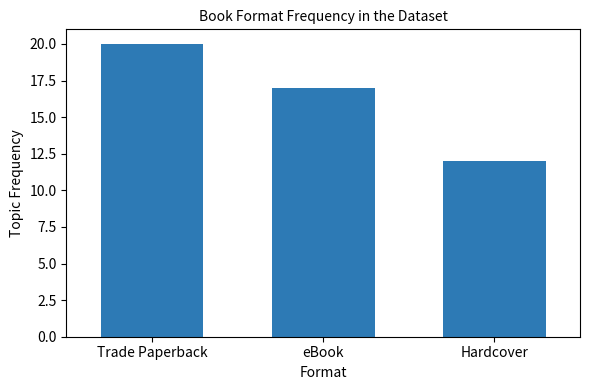

Rank the categories by value from highest to lowest.

Trade Paperback, eBook, Hardcover